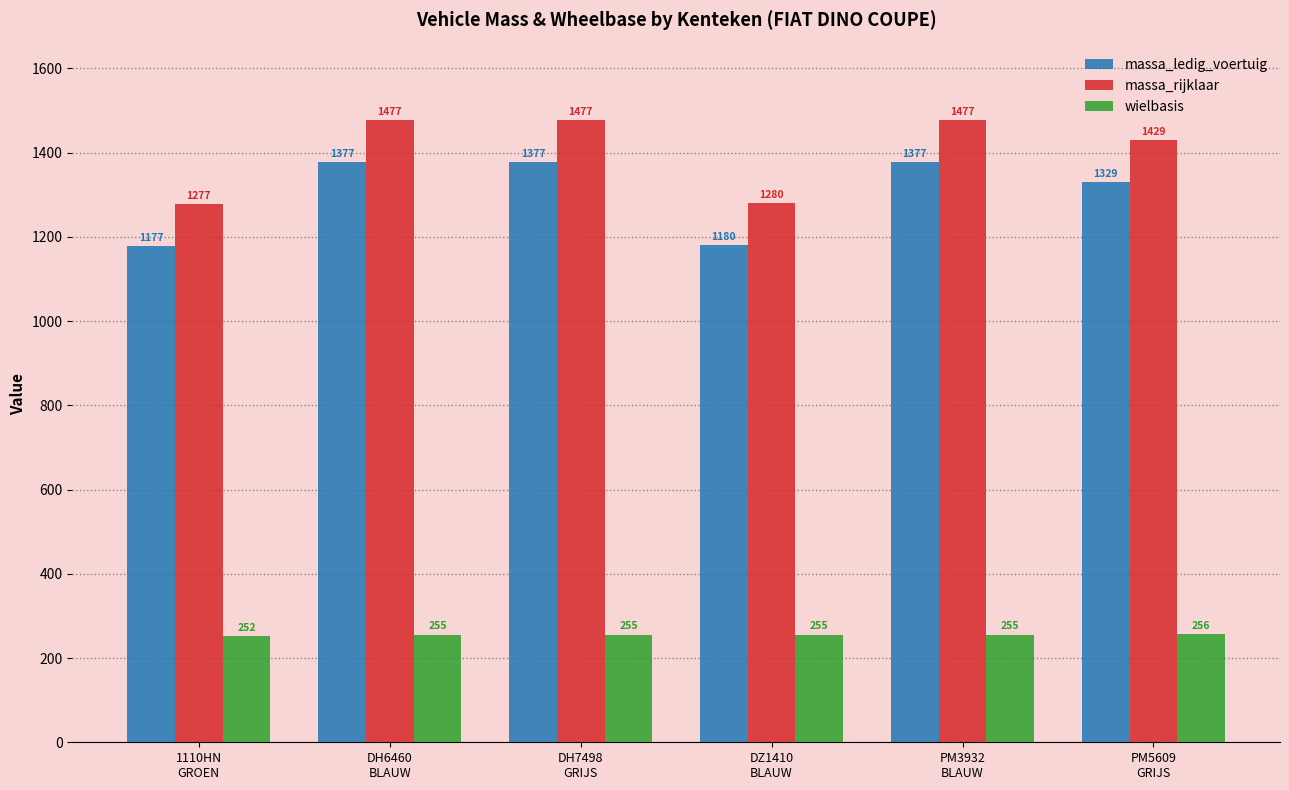

How many series are shown in this chart?

3